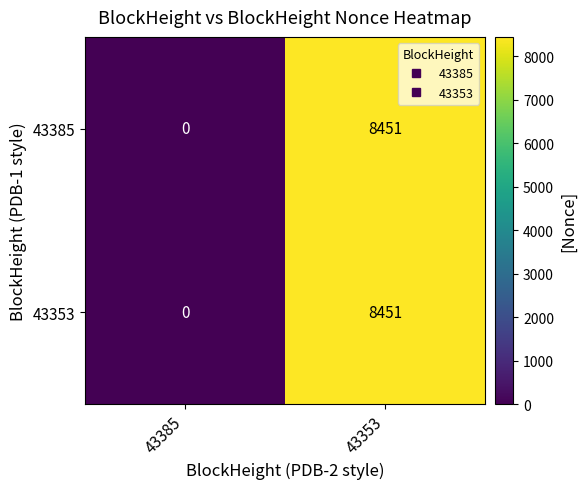

True or false: 43353 has a value of 0 at 43385.

True